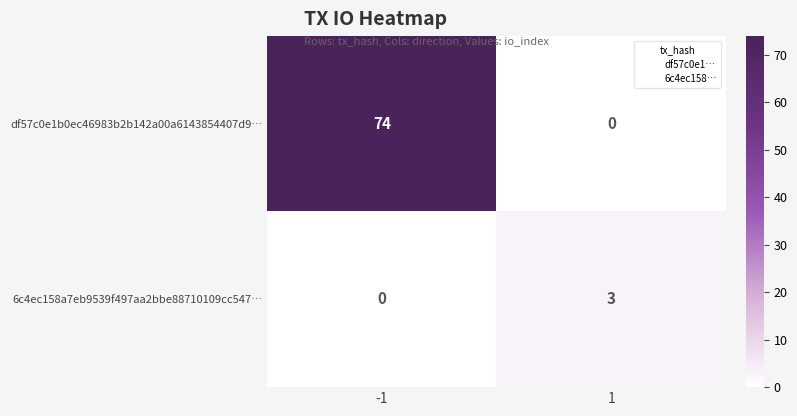

What is the maximum value shown in the chart?

74